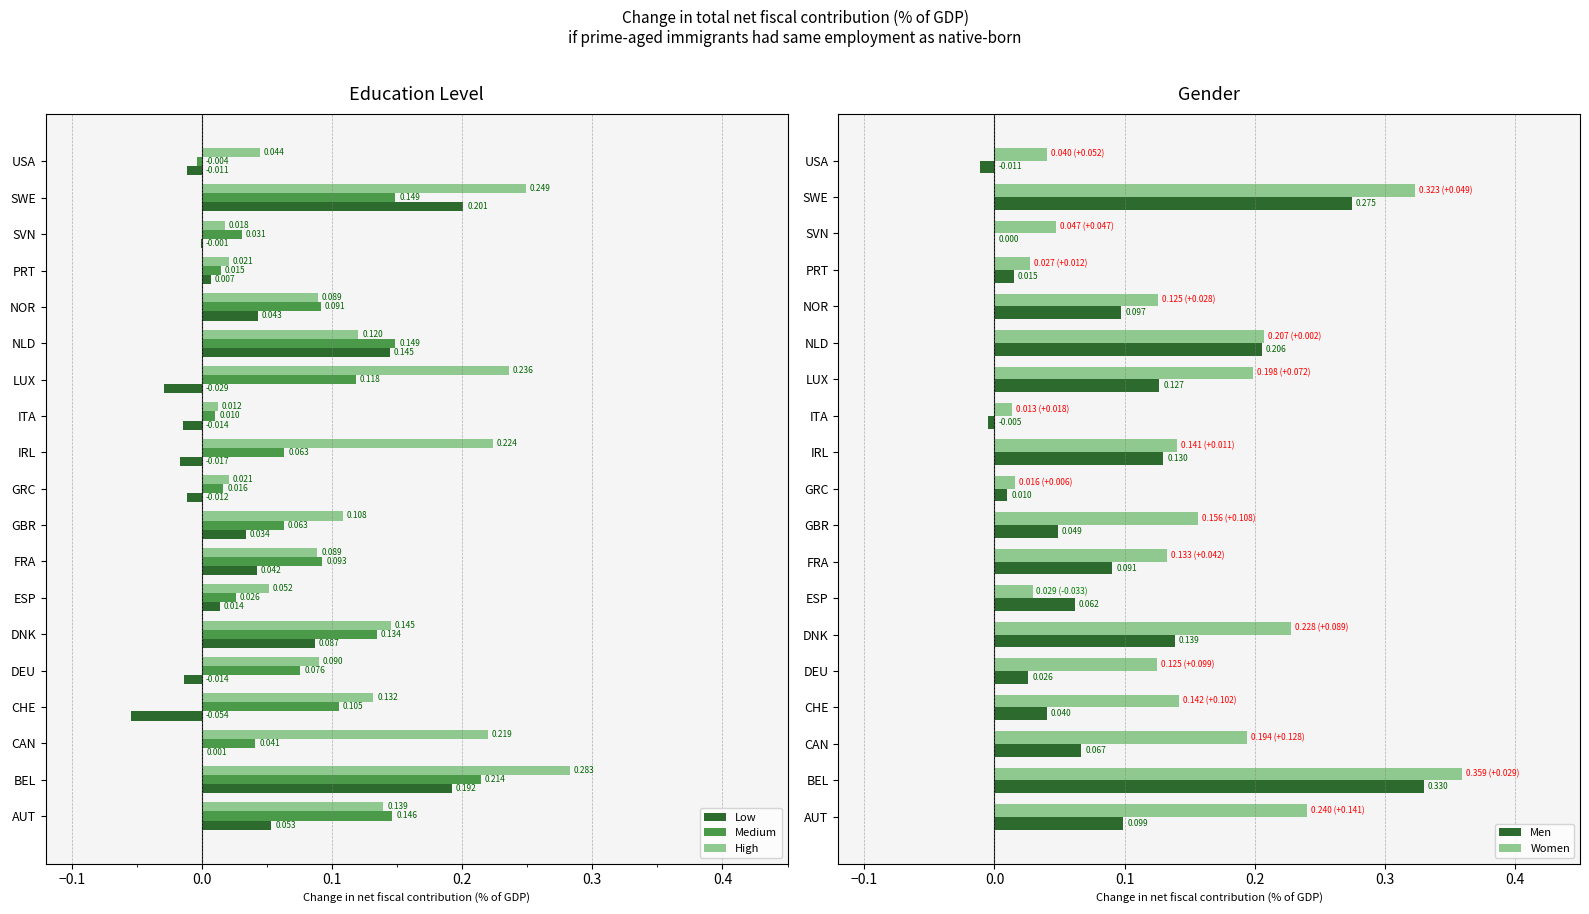

Is the value of Low at GBR greater than the value of High at USA?

No